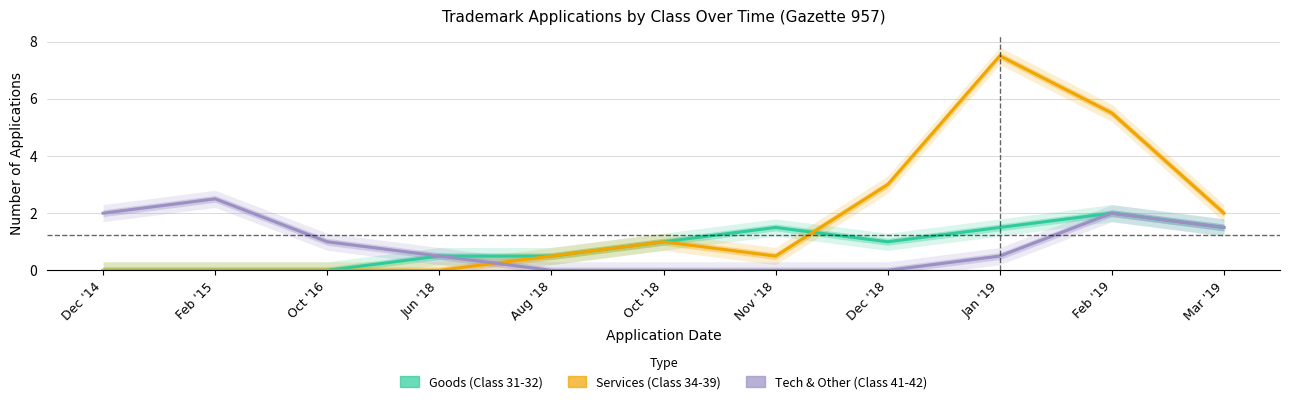

True or false: Tech & Other (Class 41-42) and Services (Class 34-39) cross at least once.

True